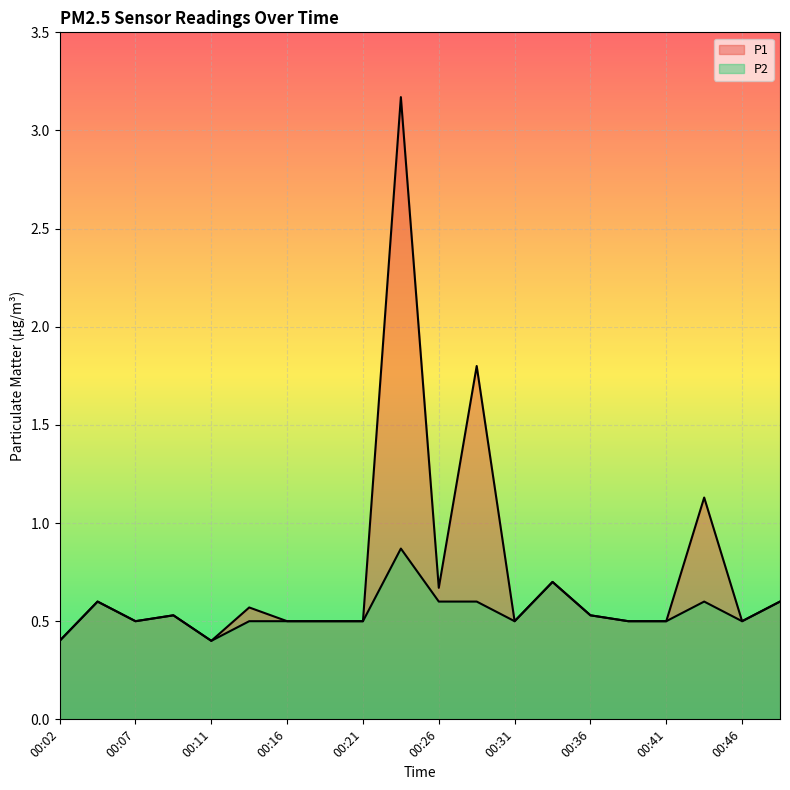

List the labels in order of P2 value, largest first.

00:24, 00:33, 00:04, 00:26, 00:28, 00:43, 00:48, 00:09, 00:36, 00:07, 00:14, 00:16, 00:19, 00:21, 00:31, 00:38, 00:41, 00:46, 00:02, 00:11